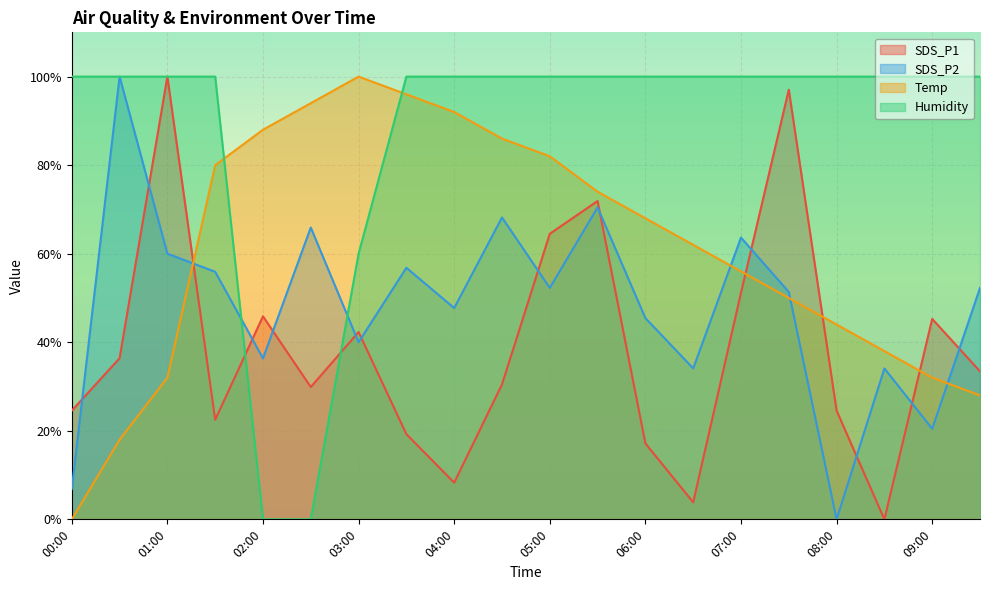

What is the difference between the highest and lowest values at 03:00?

60.0